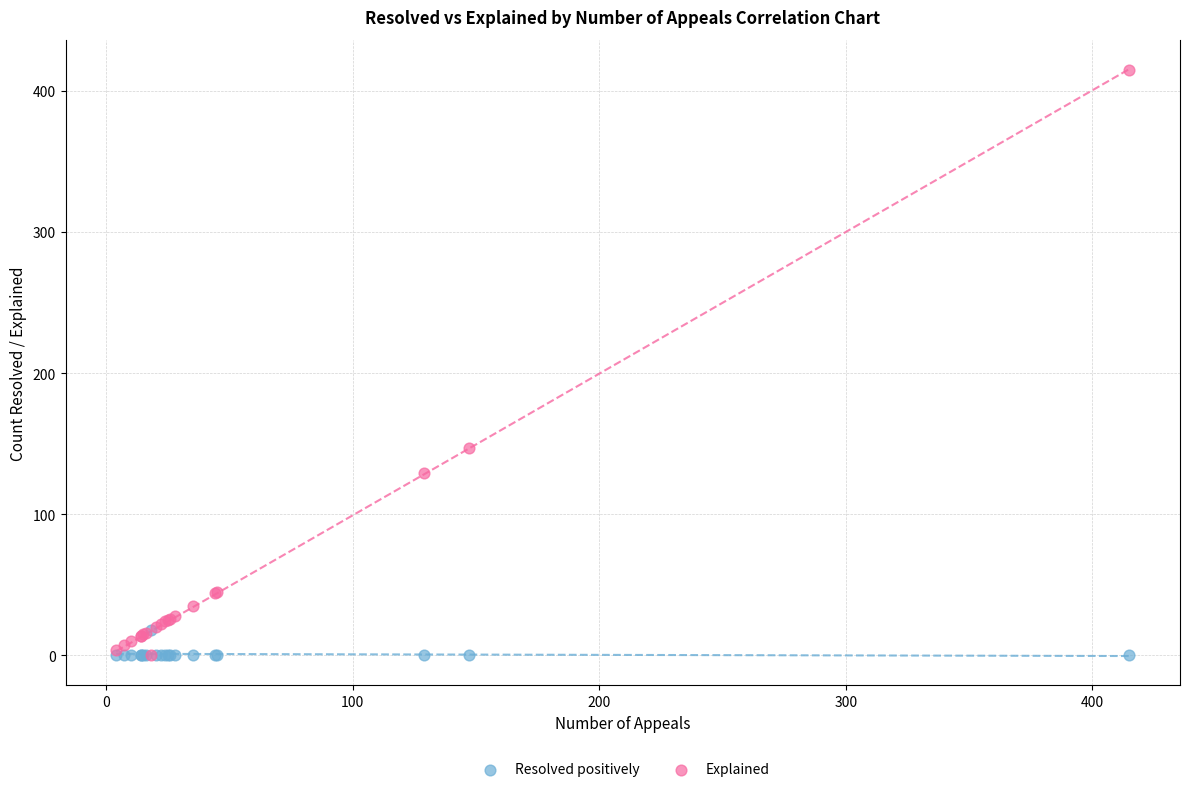

What are all the series names shown in the legend?

Resolved positively, Explained